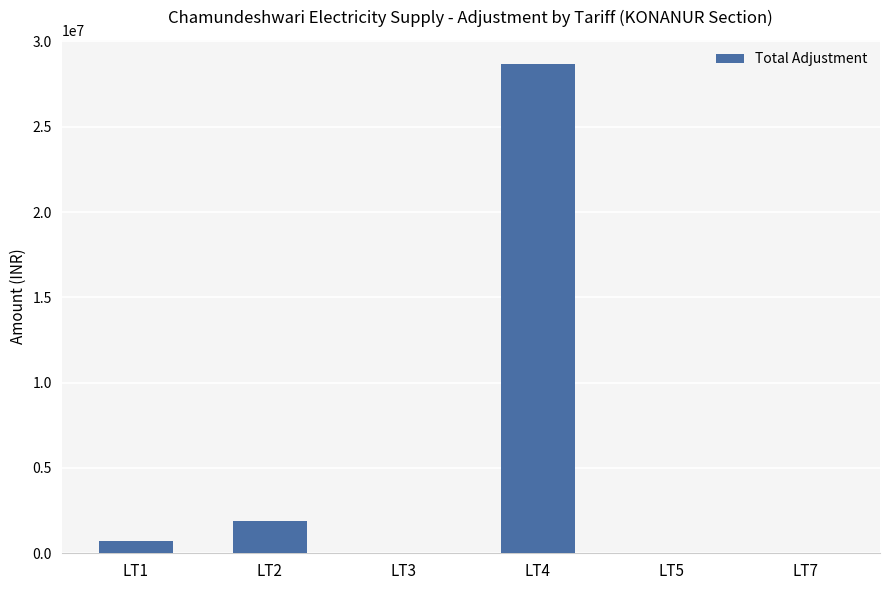

What is the sum of all values?

31258507.8